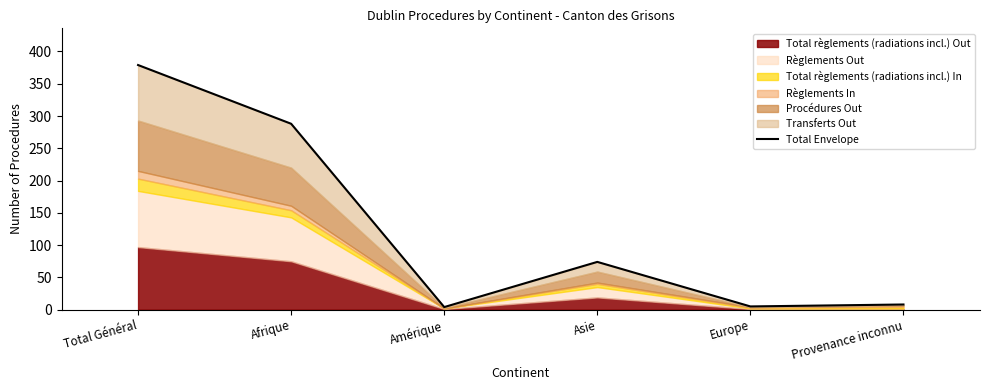

How many points are lower than both their immediate neighbors (excluding endpoints)?

2